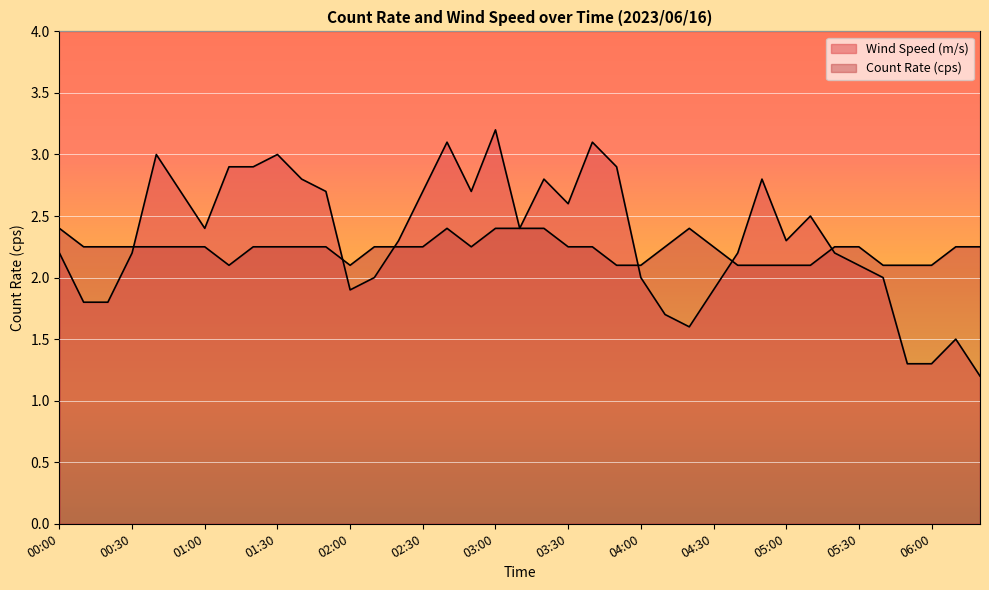

What is the lowest value of the Count Rate (cps) series?

2.1